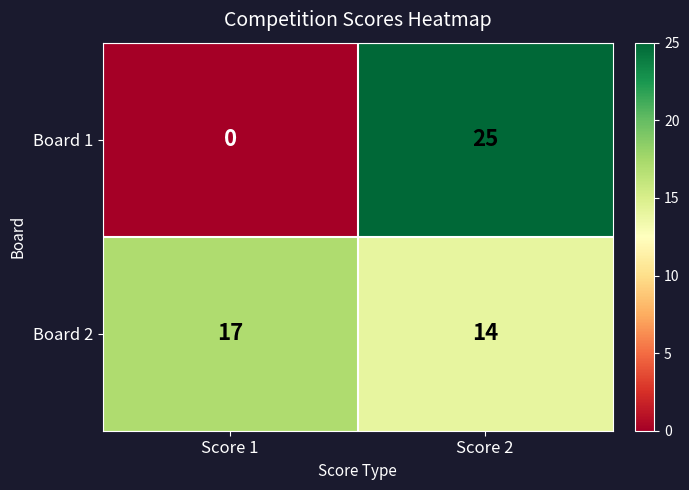

What is the difference between the Board 2 values at Score 1 and Score 2?

3